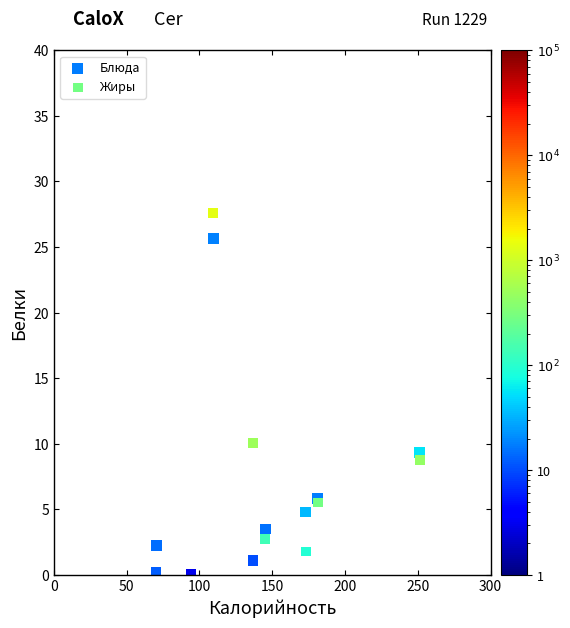

Across all series, what Y value is closest to 13?

10.1